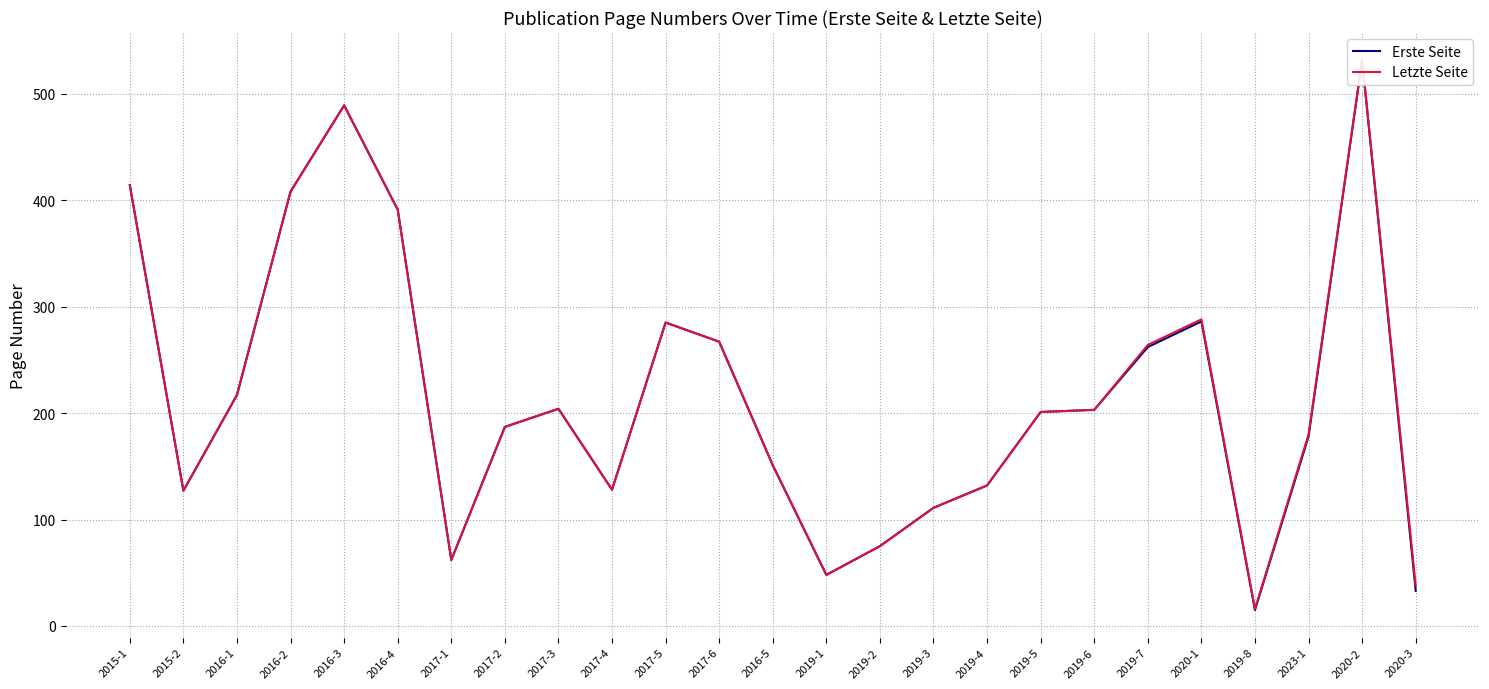

What is the label of the 20th point from the right?

2016-4